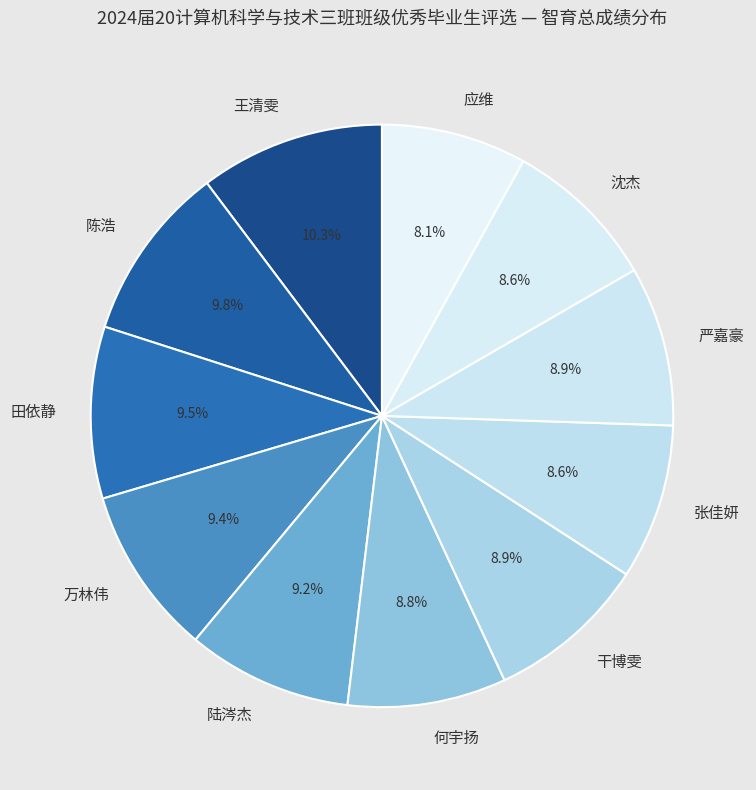

Approximately how many times larger is the value at 田依静 compared to 干博雯?

1.1